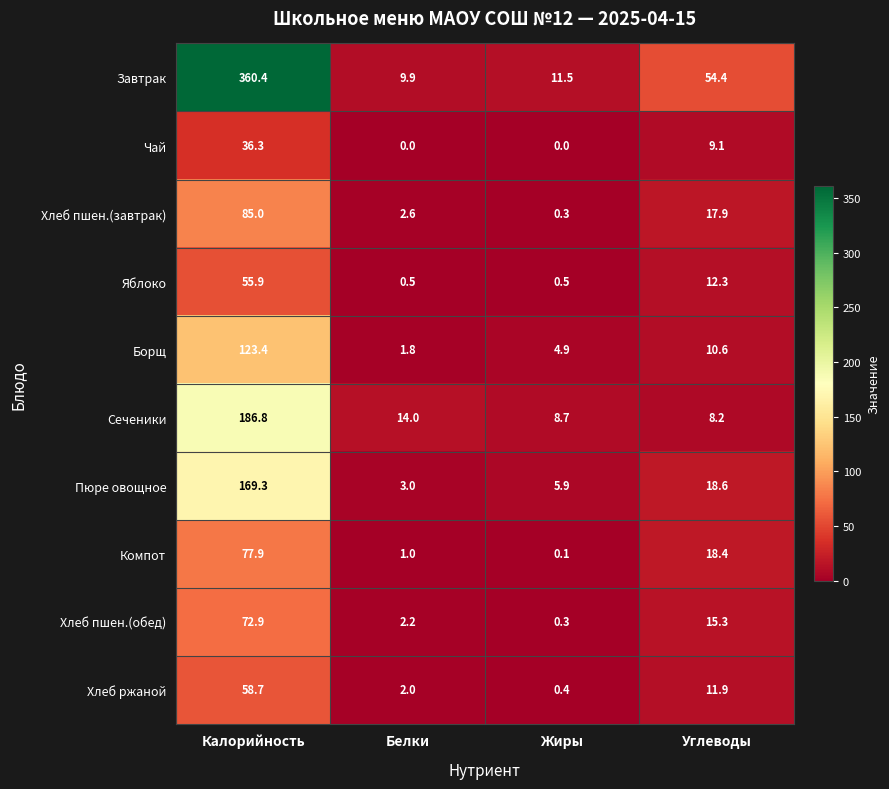

At how many categories does at least one series exceed 204?

1